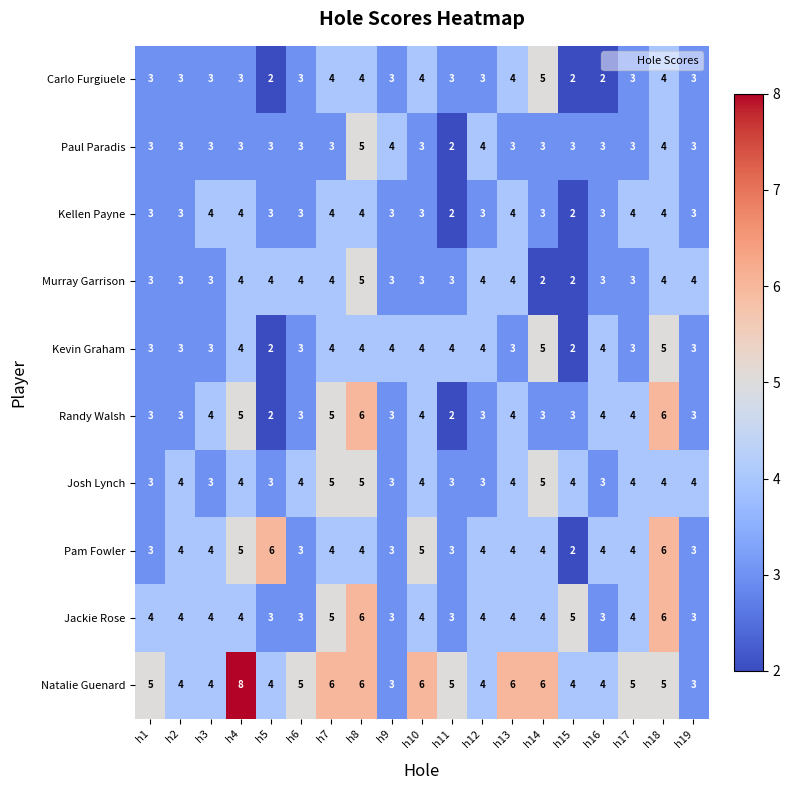

What is the difference between the highest and lowest values at h3?

1